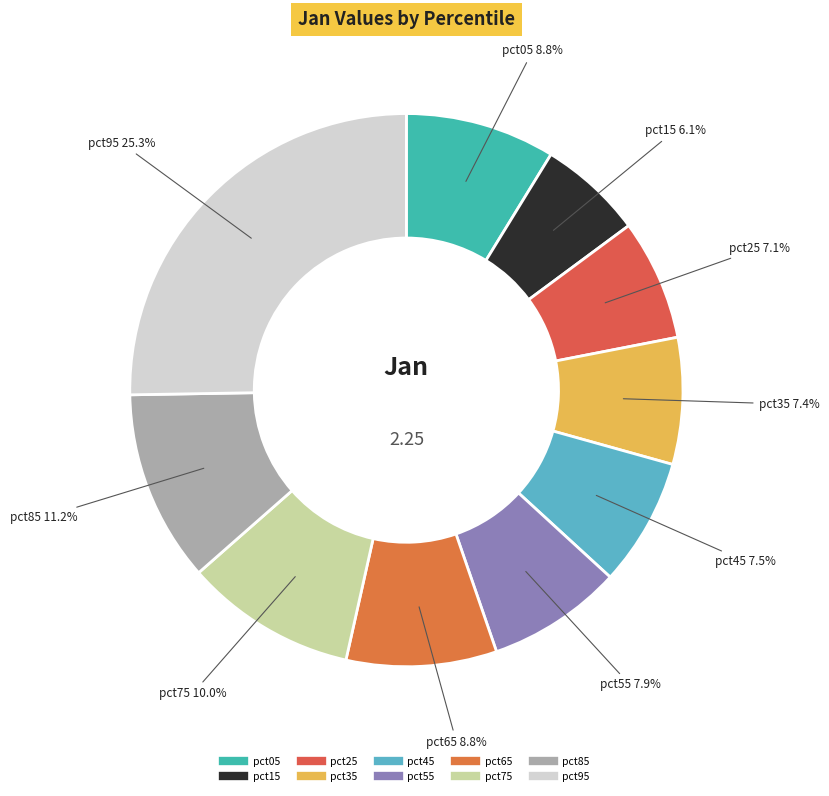

True or false: pct25 accounts for 21% of the total.

False